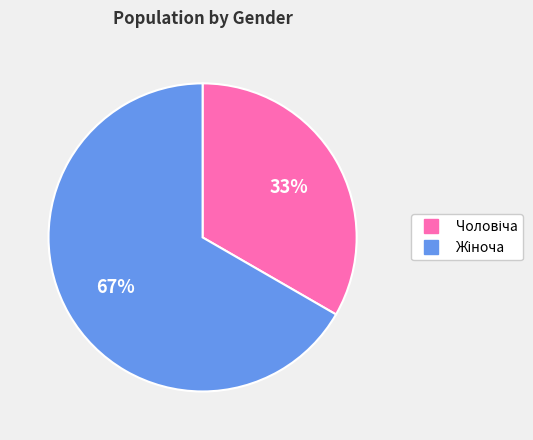

Is there any slice that represents more than half of the pie?

Yes